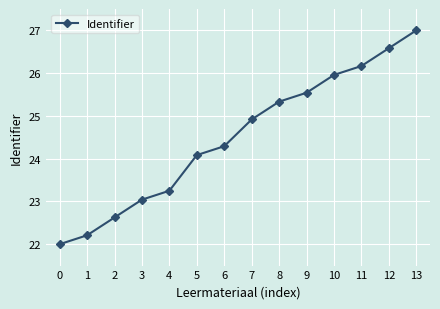

List the labels in order of value, largest first.

13, 12, 11, 10, 9, 8, 7, 6, 5, 4, 3, 2, 1, 0